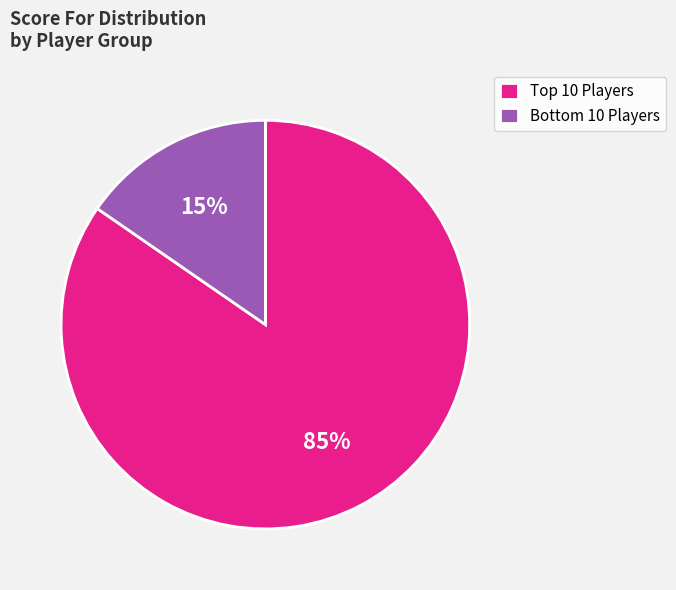

Rank the categories by value from highest to lowest.

Top 10 Players, Bottom 10 Players